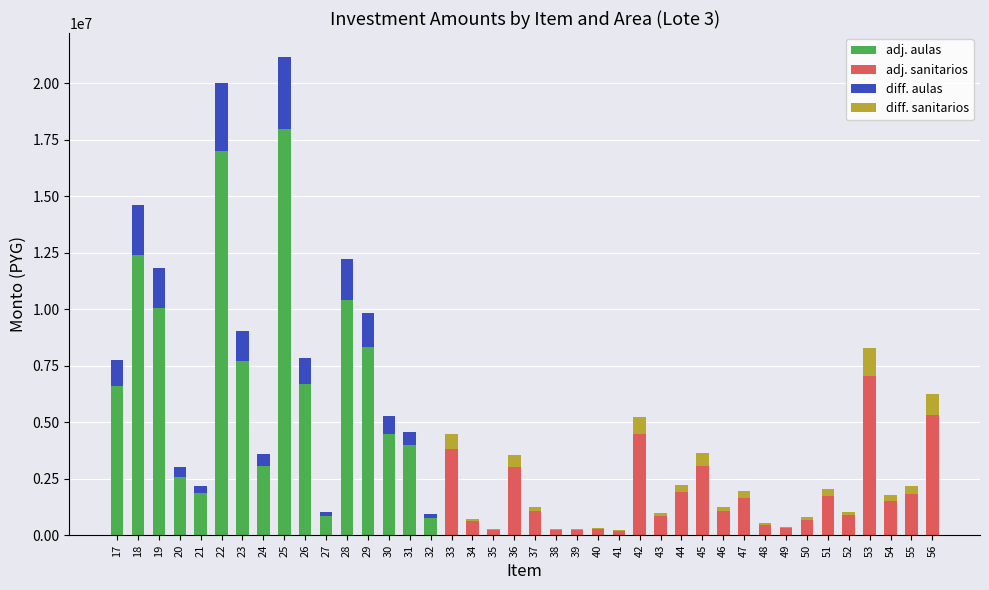

At which category is the sum across all series the highest?

25